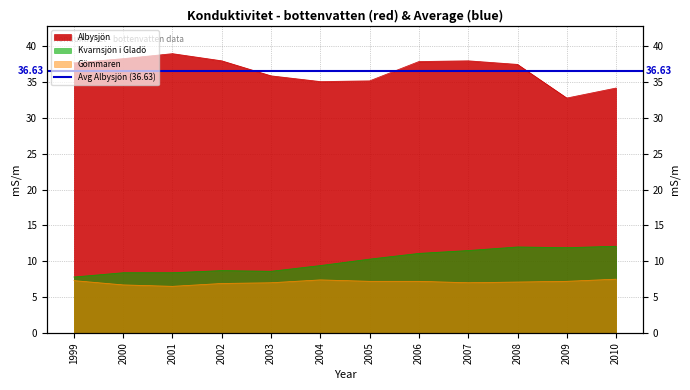

Reading left to right, what are all the values shown in this chart?

Albysjön: 1999=37.7	2000=38.3	2001=39.0	2002=38.0	2003=35.9	2004=35.1	2005=35.2	2006=37.9	2007=38.0	2008=37.5	2009=32.8	2010=34.2
Gömmaren: 1999=7.3	2000=6.7	2001=6.5	2002=6.9	2003=7.0	2004=7.4	2005=7.2	2006=7.2	2007=7.0	2008=7.1	2009=7.2	2010=7.5
Kvarnsjön i Gladö: 1999=7.8	2000=8.4	2001=8.4	2002=8.7	2003=8.6	2004=9.4	2005=10.3	2006=11.1	2007=11.5	2008=12.0	2009=11.9	2010=12.1